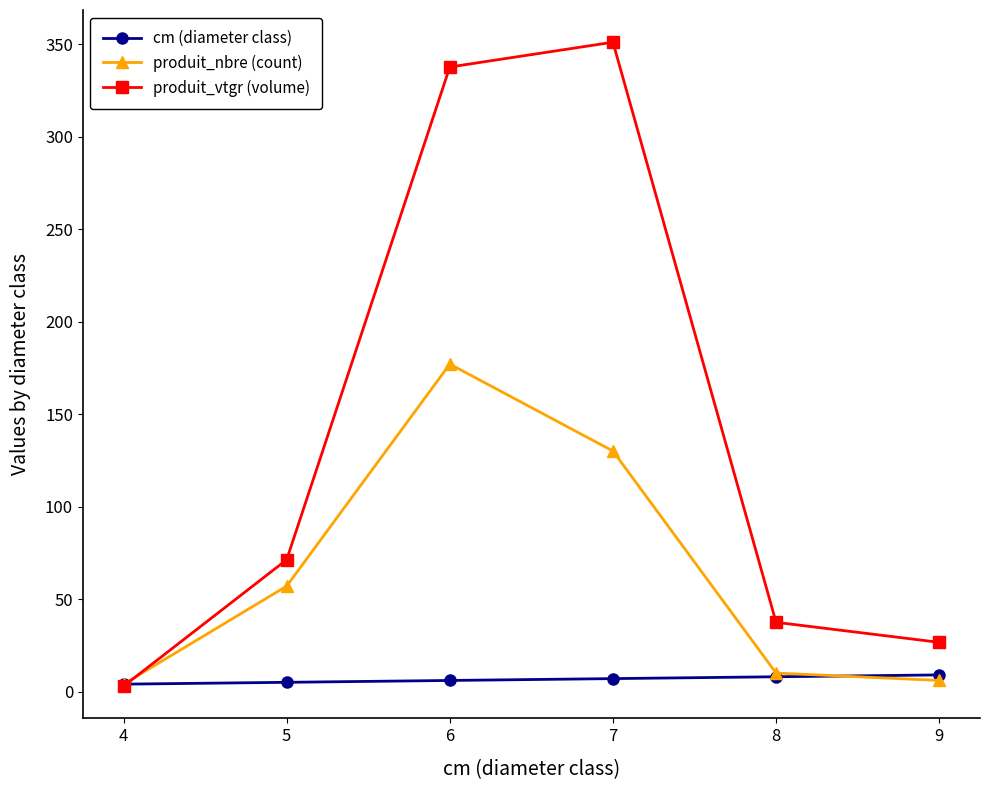

What is the approximate value of cm (diameter class) at 5?

5.0